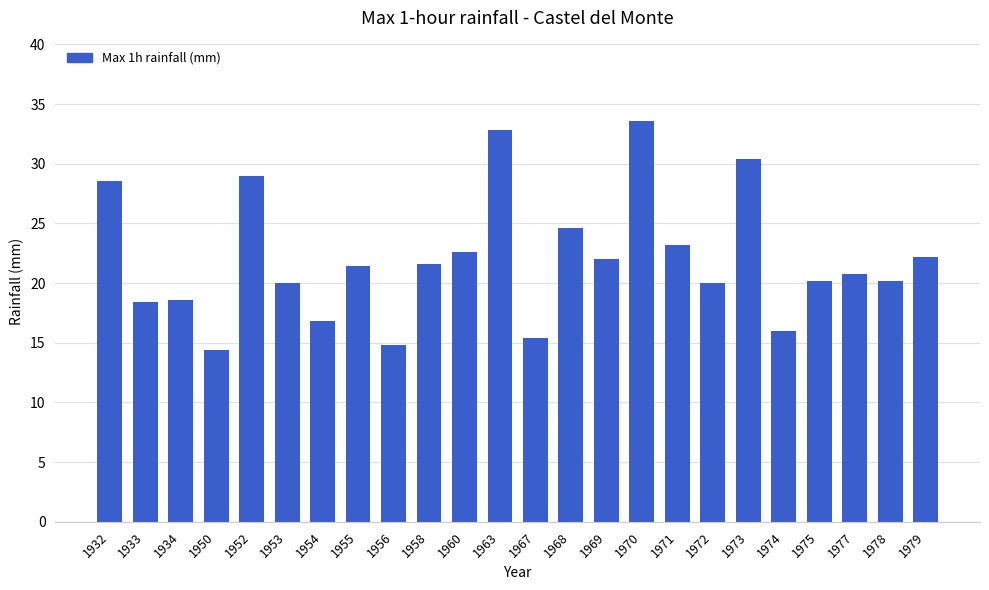

How many bars are there in total?

24